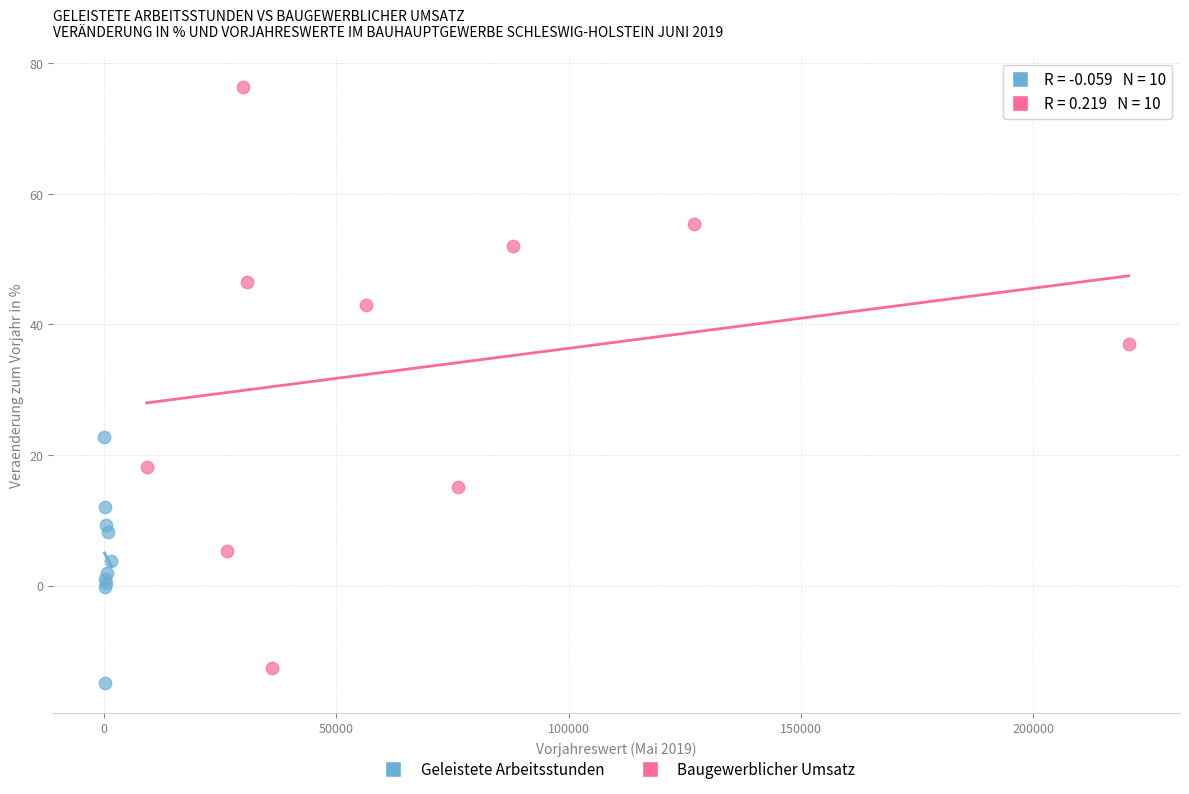

Which series has the widest spread of Y values?

Baugewerblicher Umsatz